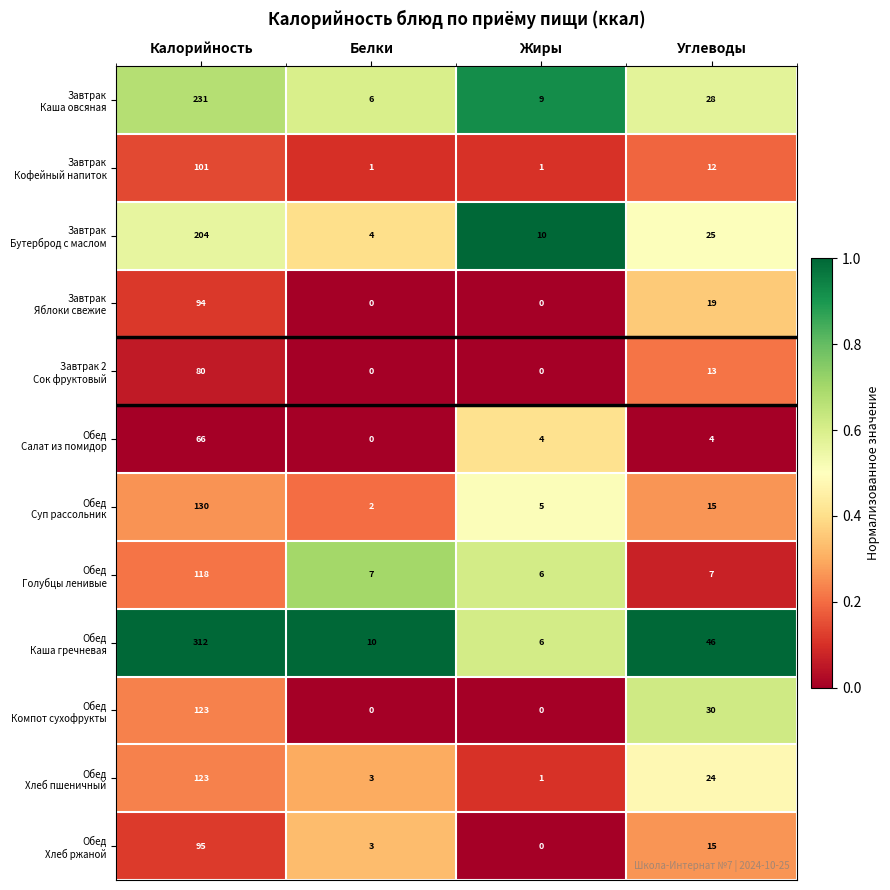

What is the difference between the highest and lowest values at Углеводы?

42